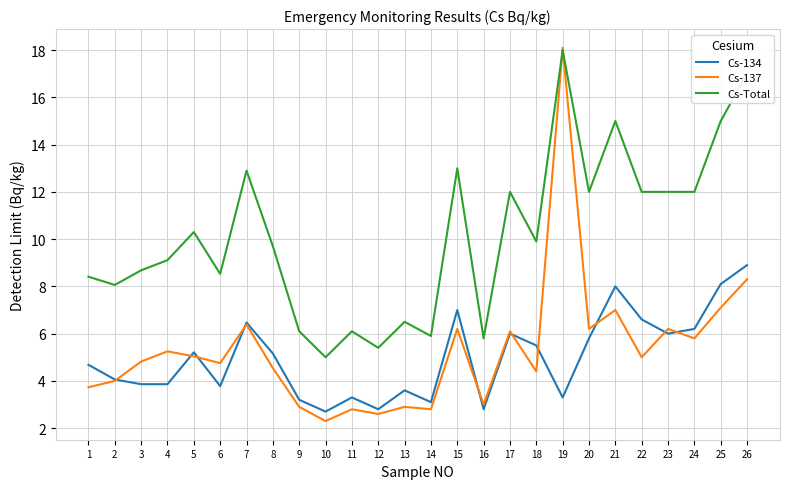

The value of Cs-Total at 22 is 12.0. True or false?

True